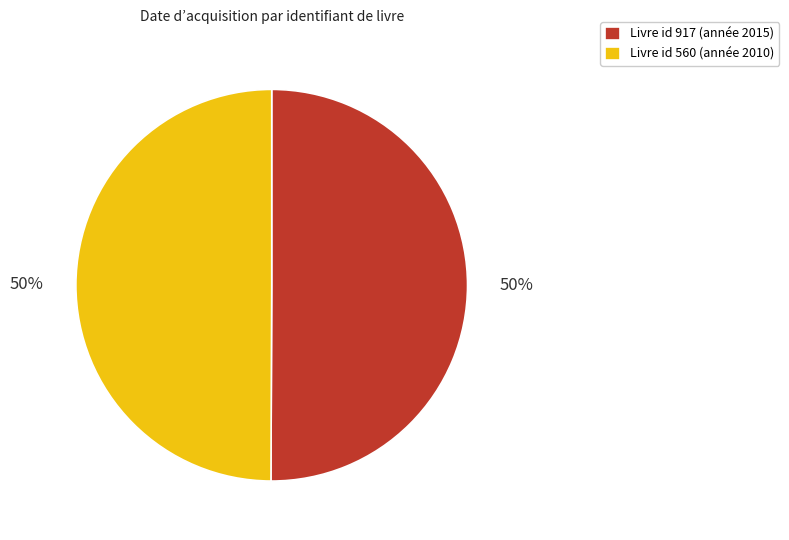

Do Livre id 917 (année 2015) and Livre id 560 (année 2010) together represent more than half of the pie?

Yes